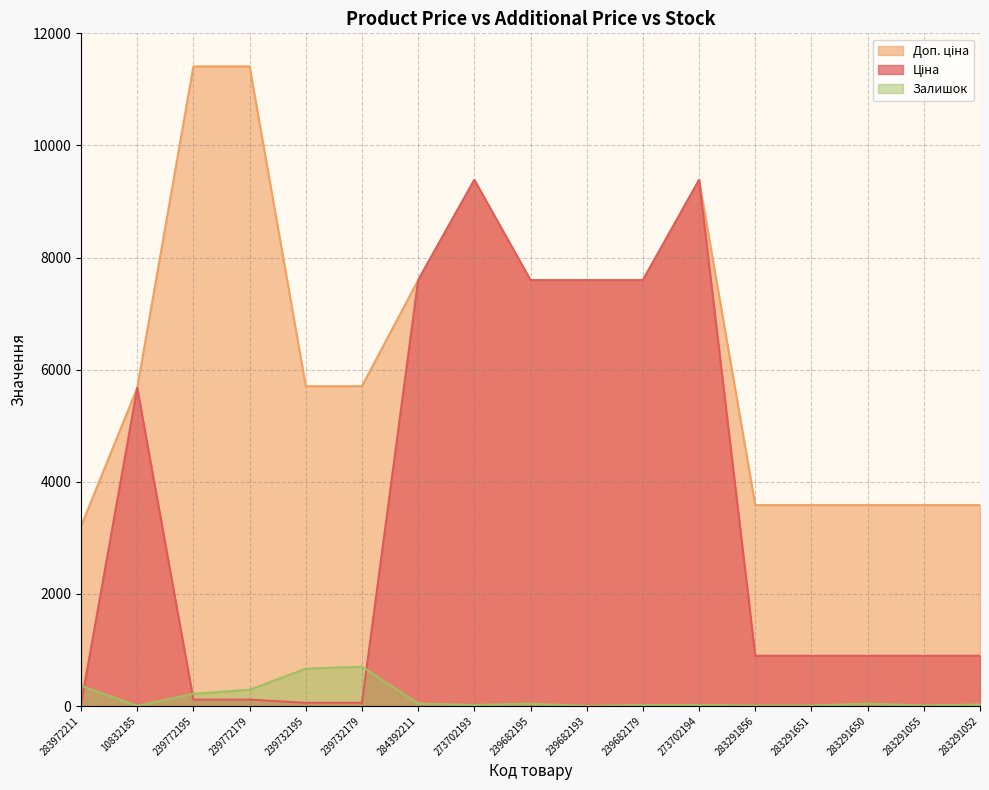

What position from the right is 283291055?

2